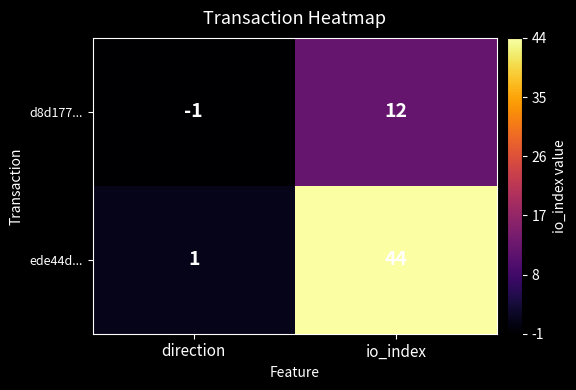

At which category is the sum across all series the highest?

io_index